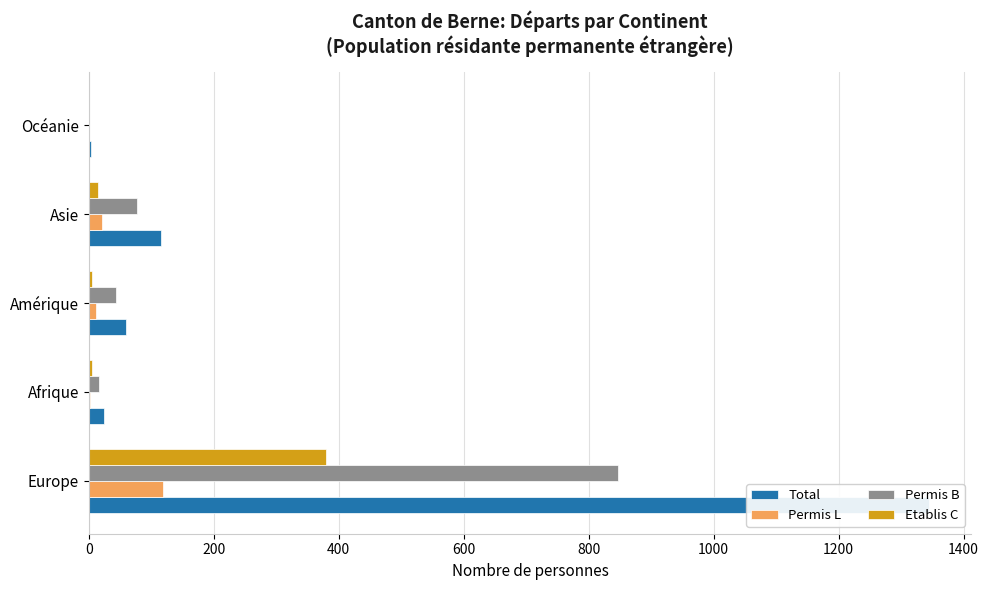

What is the difference between the Permis L values at Europe and Afrique?

117